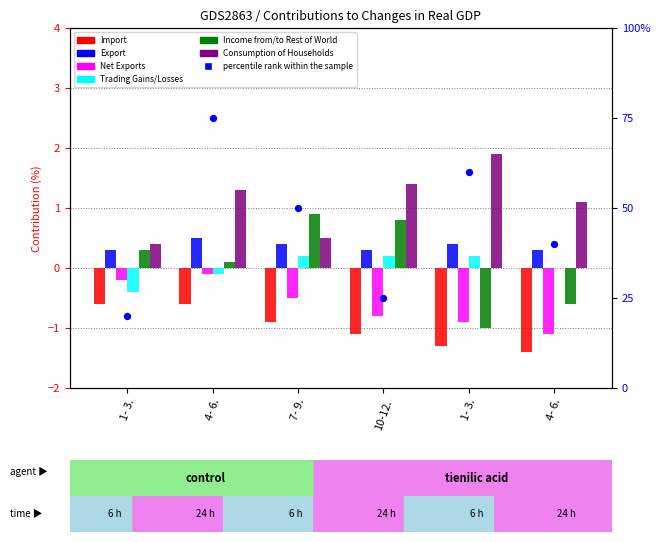

Is the value of Consumption of Households at 1- 3. greater than the value of Income from/to Rest of World at 4- 6.?

Yes